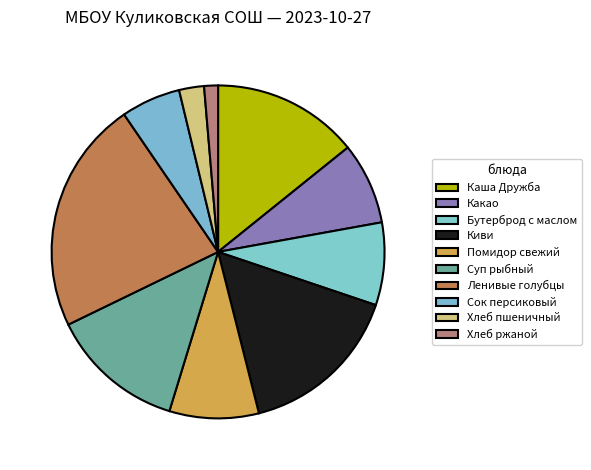

What percentage is NOT represented by Суп рыбный?

86.9%